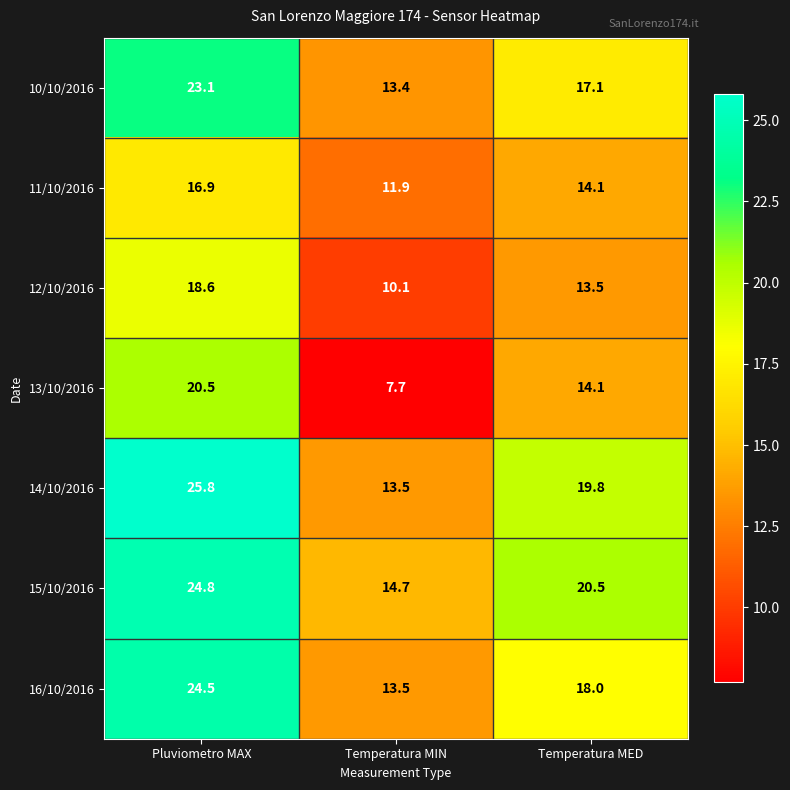

What is the sum of all 10/10/2016 values?

53.6